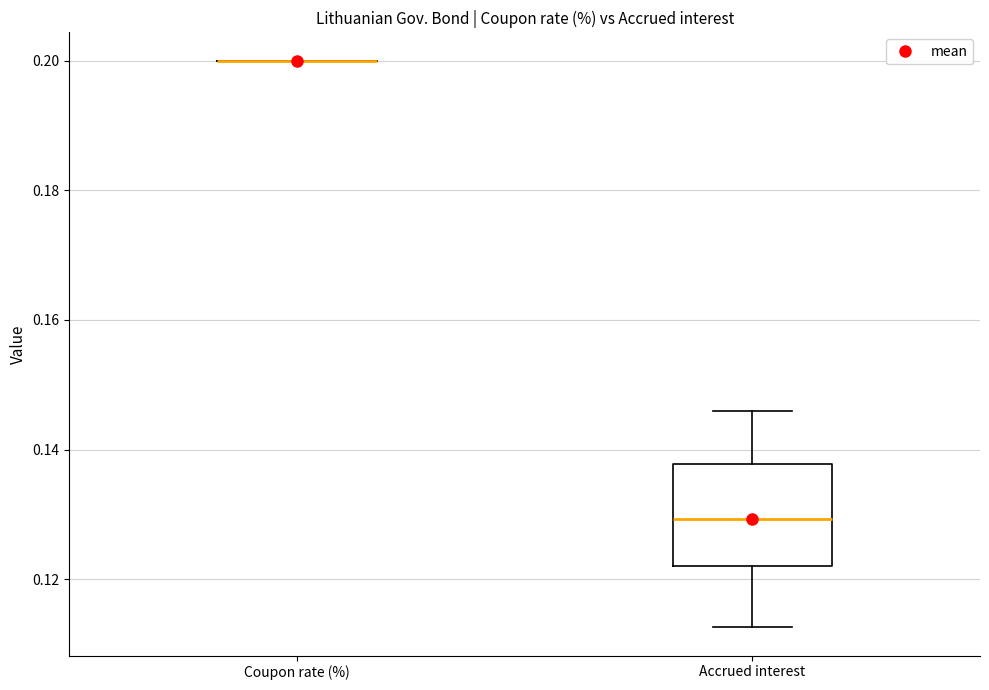

Reading left to right, read every box against the y-axis: the position of its median line, the range the box covers, and the ends of its whiskers. The values are not printed on the chart, so give them approximately, as read against the axis.

Coupon rate (%): box collapsed to a line at 0.200, whiskers 0.200 to 0.200
Accrued interest: median 0.130, box 0.122 to 0.138, whiskers 0.112 to 0.146